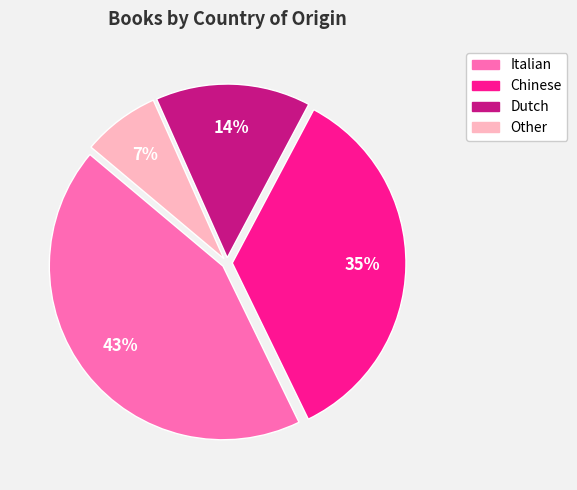

Does any single category account for the majority?

No